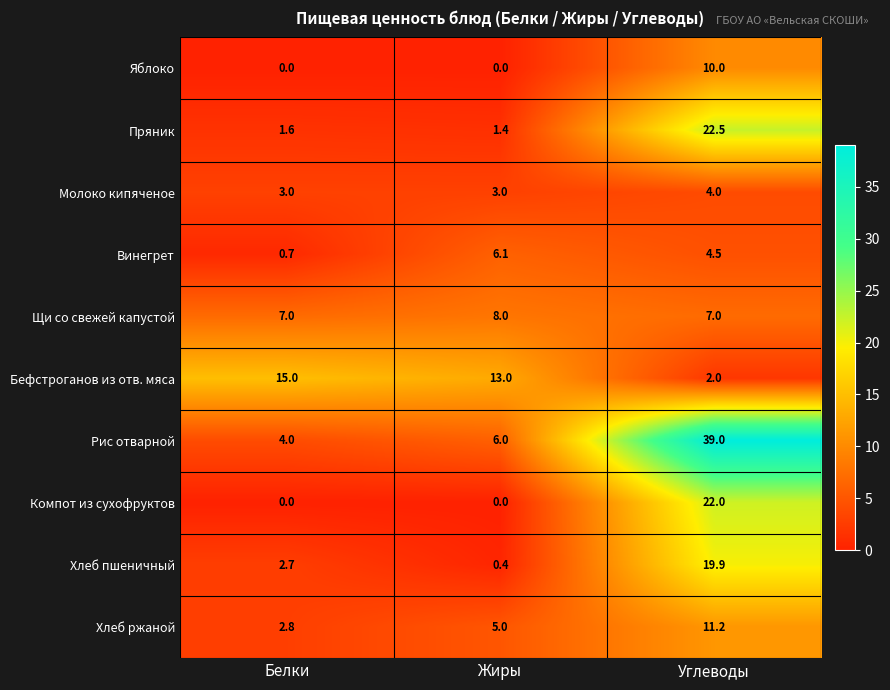

What is the approximate value of Щи со свежей капустой at Белки?

7.0